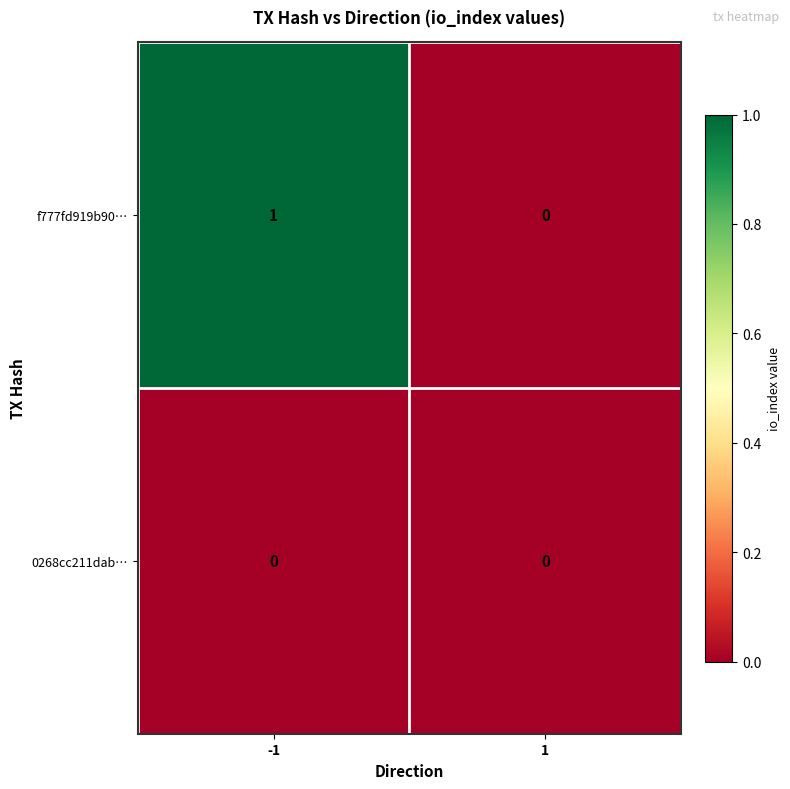

Reading right to left, extract all data points from this chart.

f777fd919b90…: 0	1
0268cc211dab…: 0	0